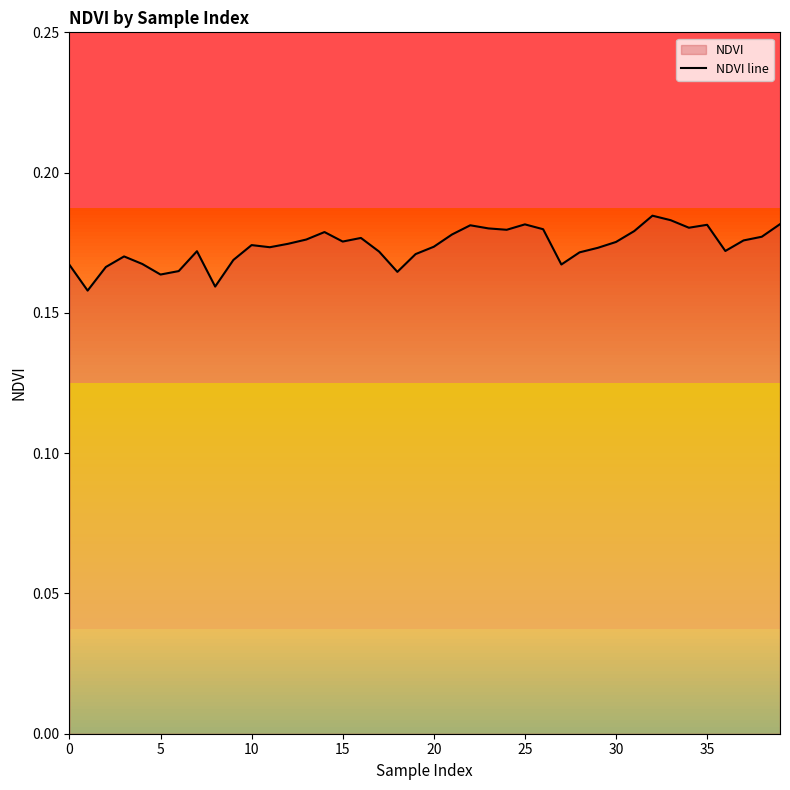

Is it true that NDVI line equals 0.3 at 30?

False